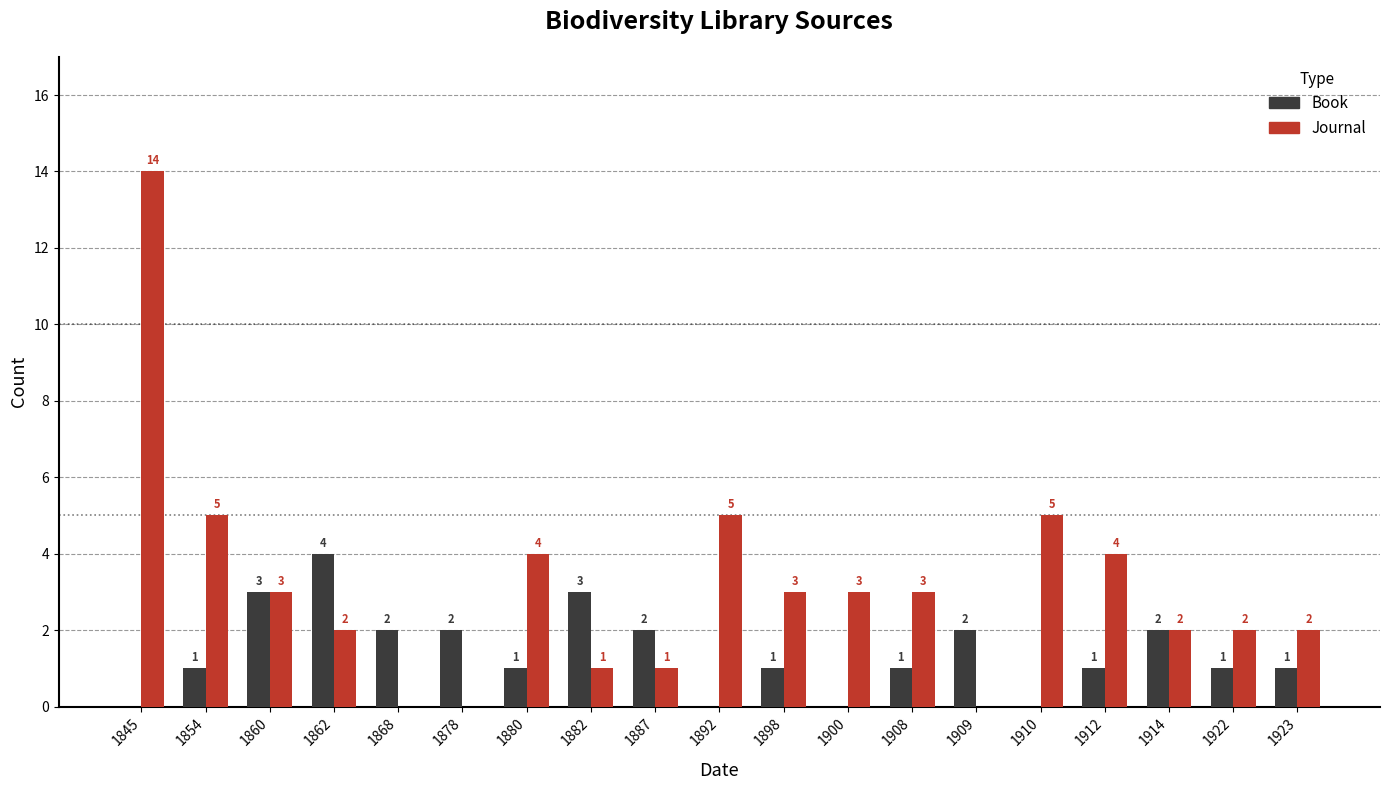

At which label does Journal first exceed 3?

1845